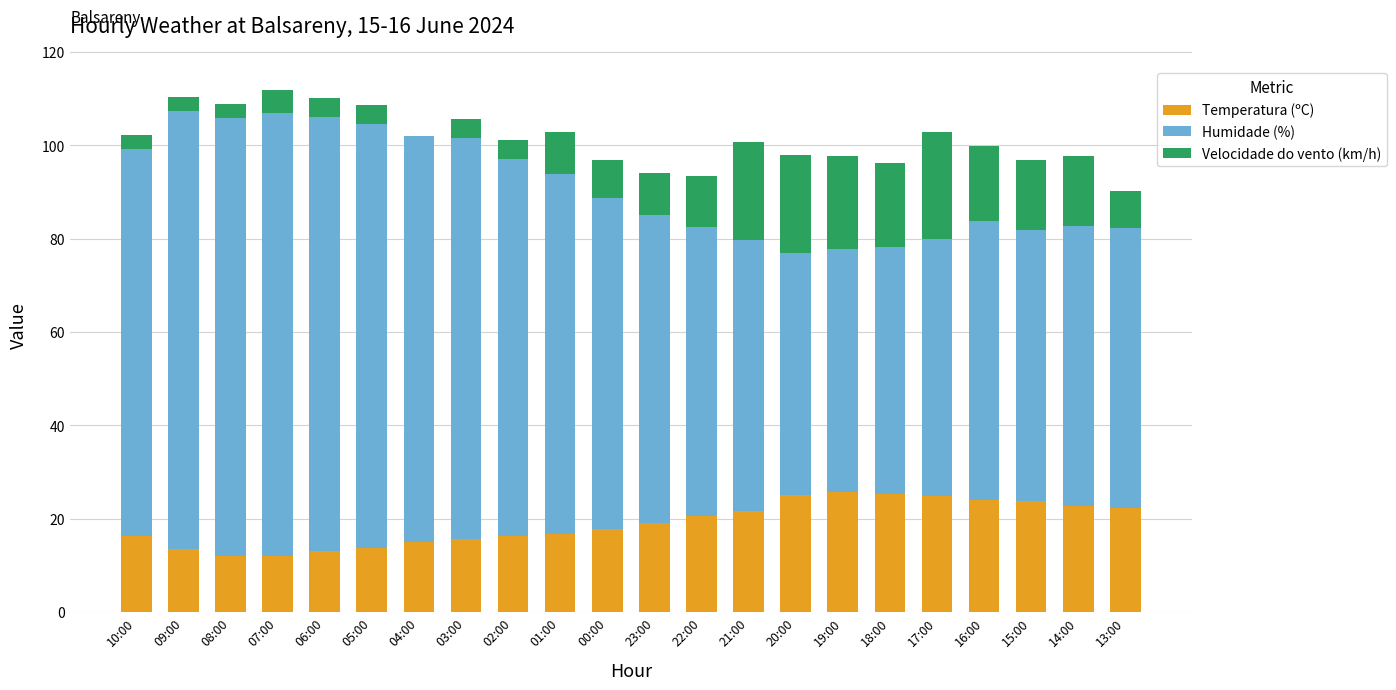

What is the total value across all series at 21:00?

100.7